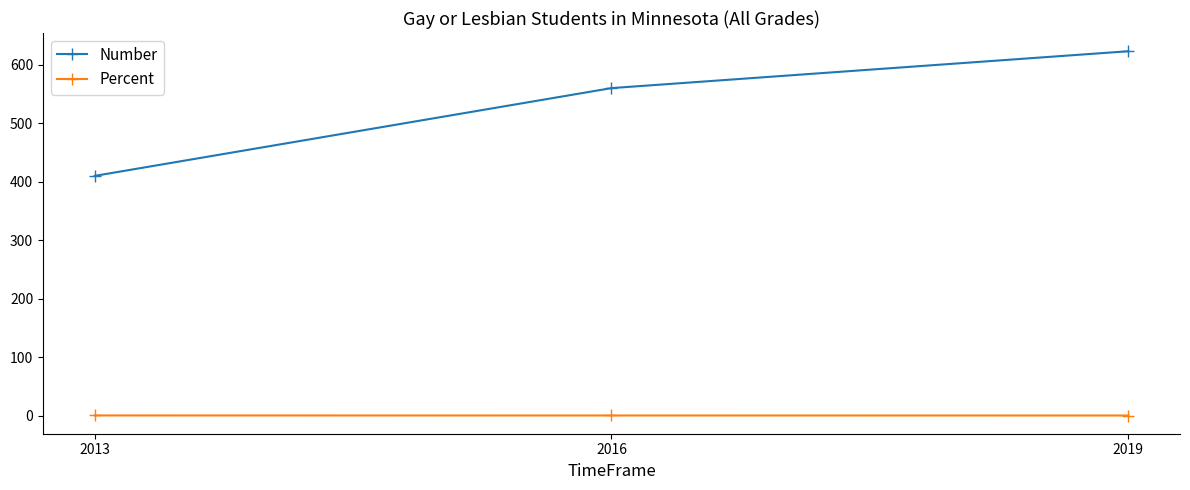

What is the total value across all series at 2019?

623.5